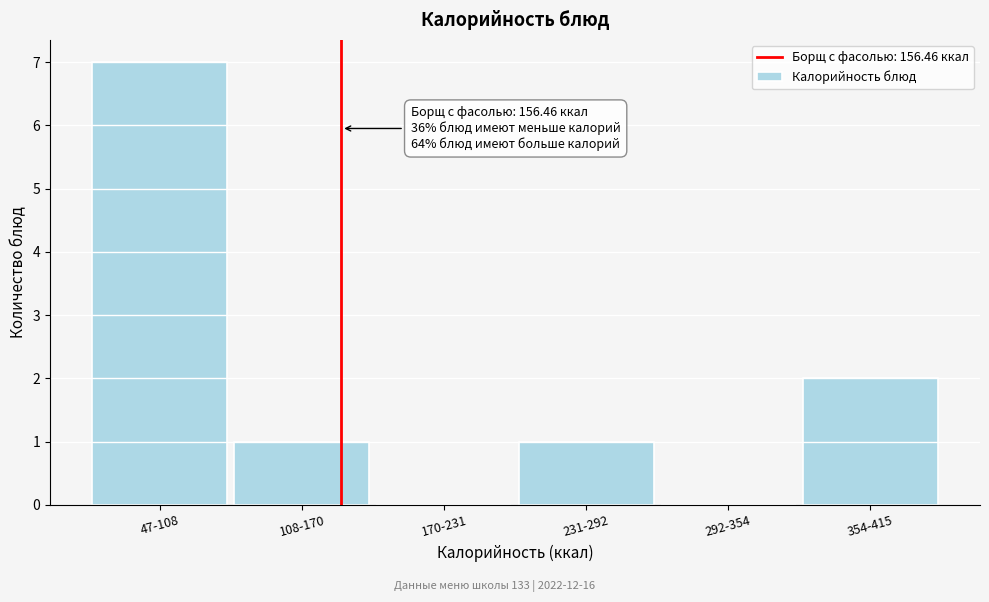

Reading left to right, extract all data points from this chart.

47-108=7	108-170=1	170-231=0	231-292=1	292-354=0	354-415=2